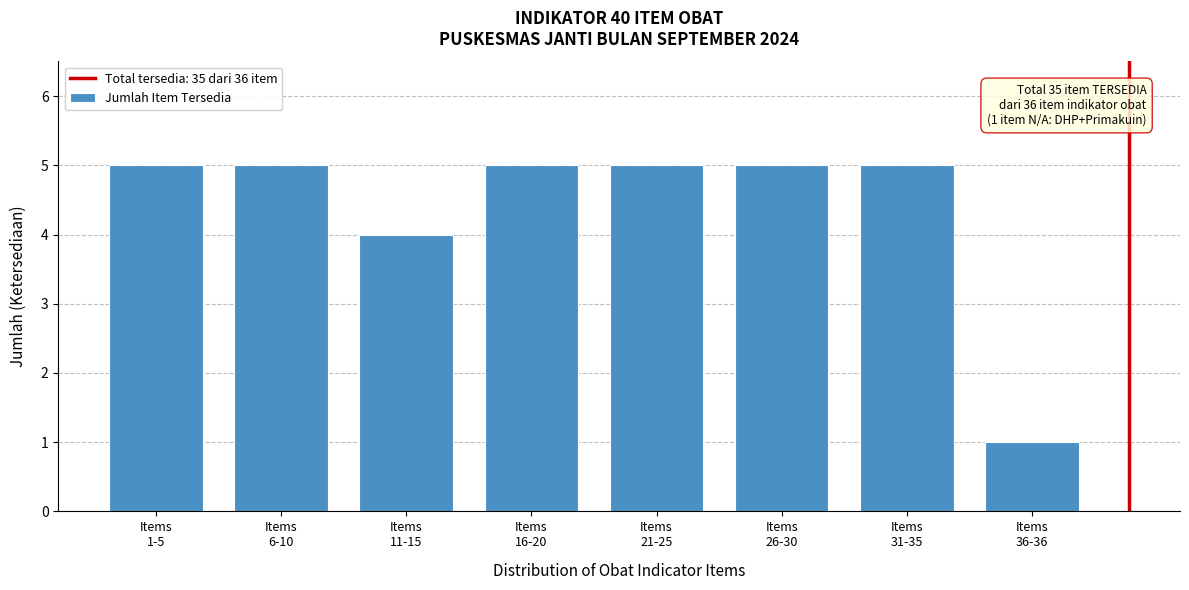

Reading left to right, list all the values displayed in this chart.

5	5	4	5	5	5	5	1